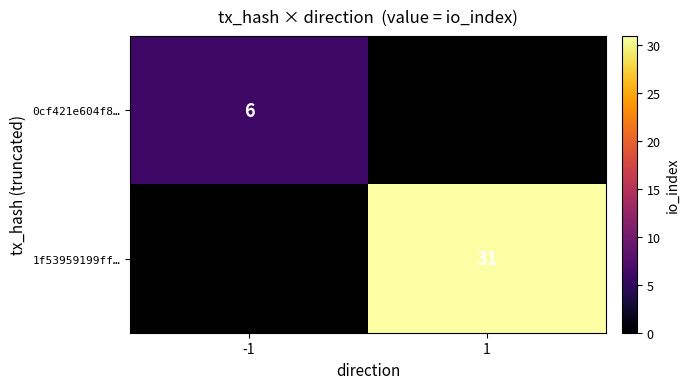

True or false: 0cf421e604f8… has a value of 3 at -1.

False